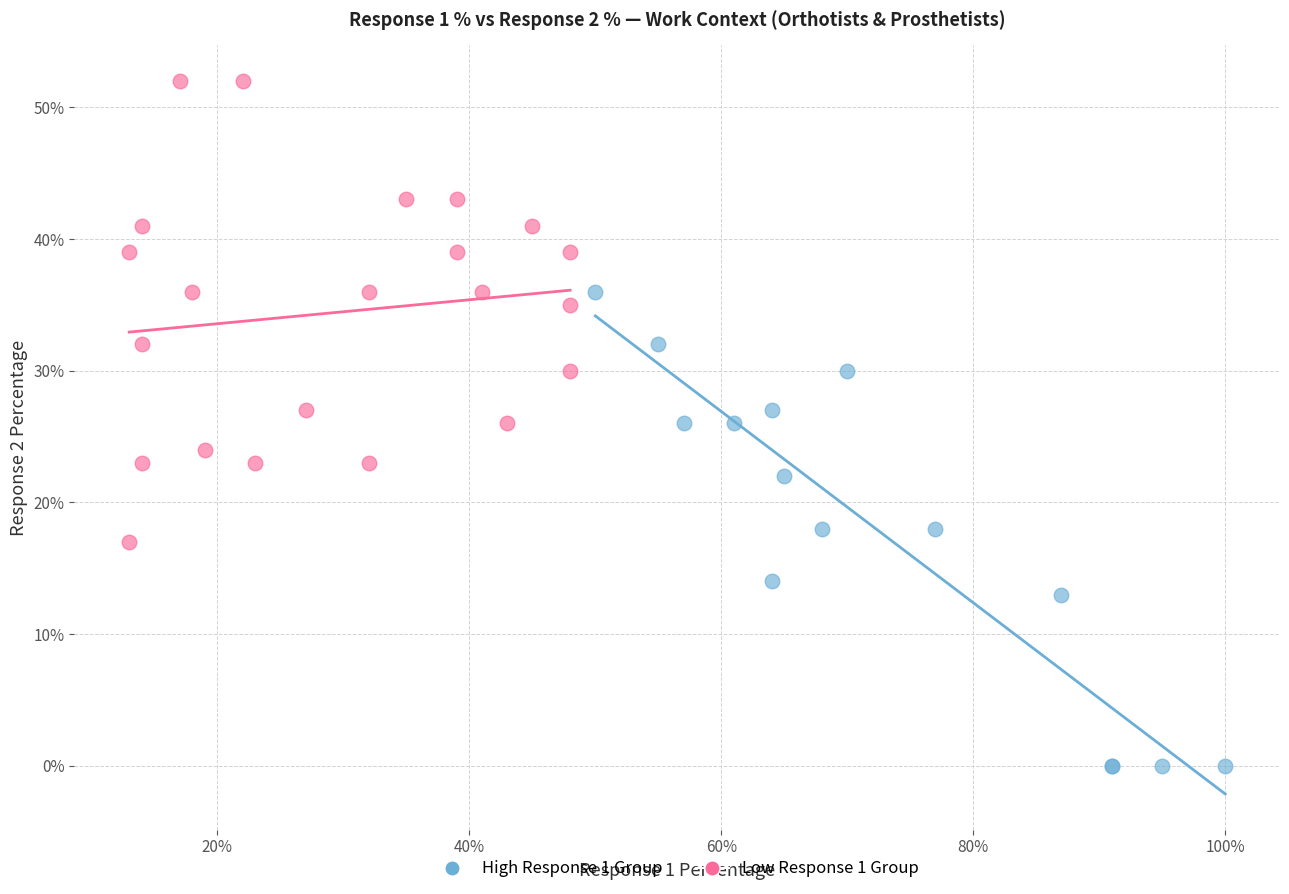

Which series has the largest Y range (max minus min)?

High Response 1 Group